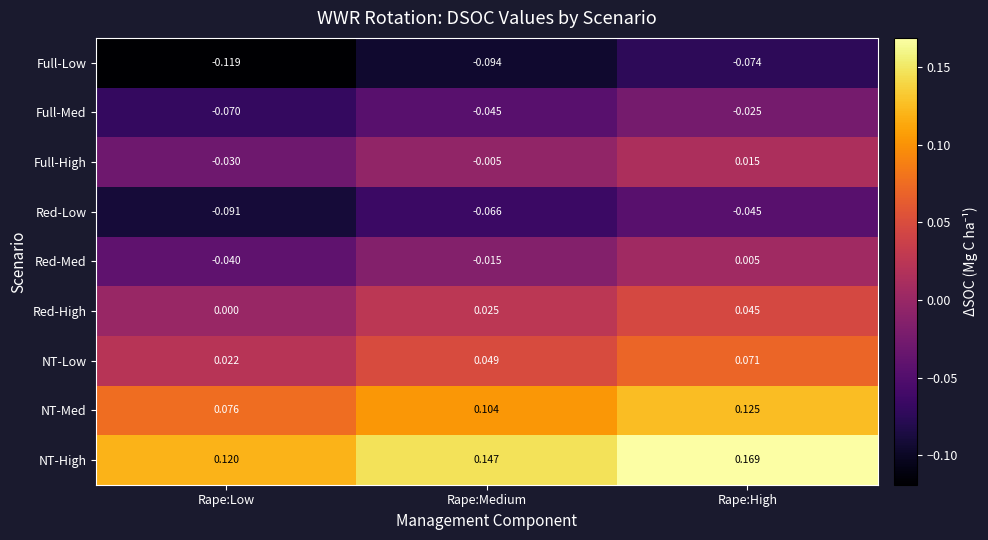

Which series has the largest total across all categories?

NT-High